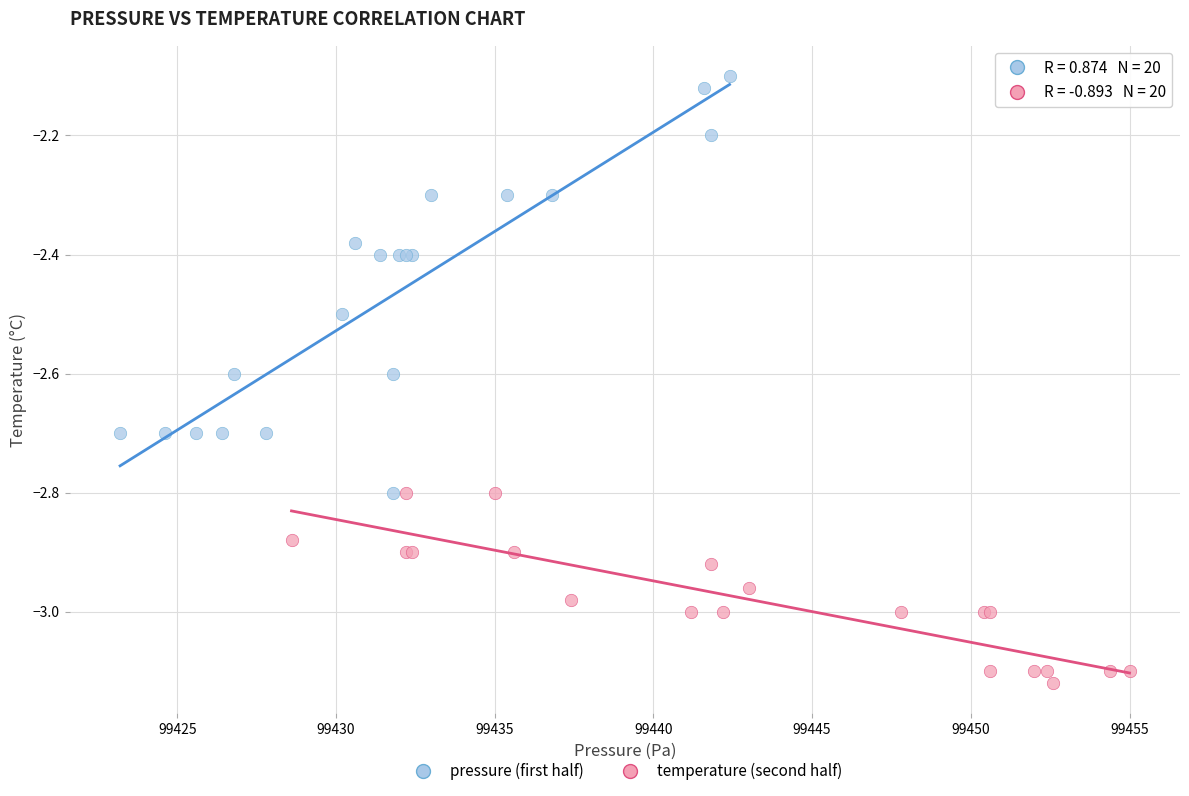

Which series contains the lowest Y value?

temperature (second half)